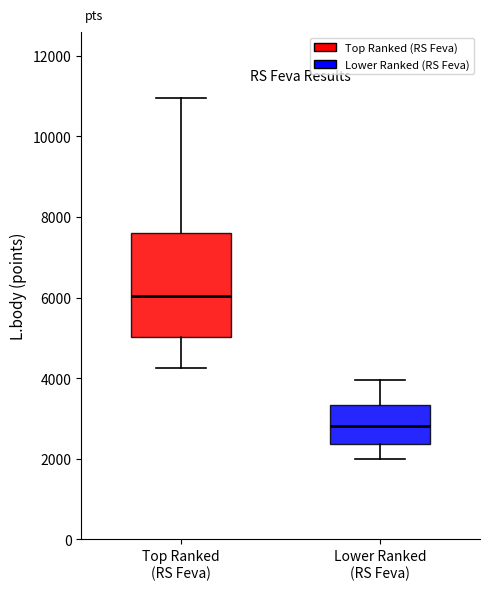

Which box has the highest median line?

Top Ranked (RS Feva)